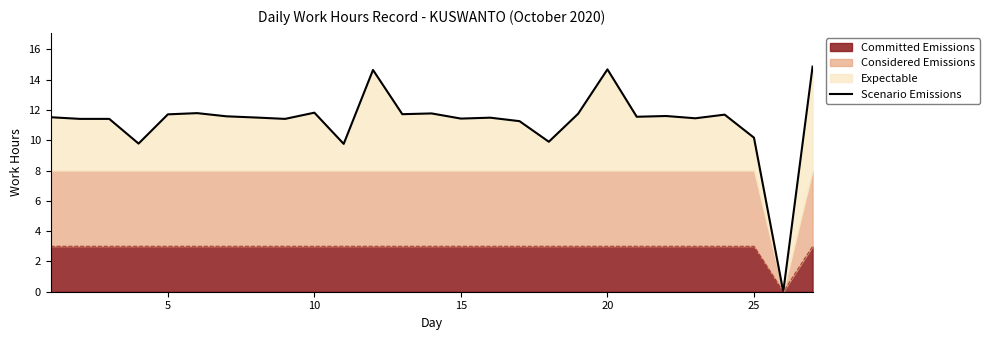

Is it true that Committed Emissions equals 1.6 at 20?

False